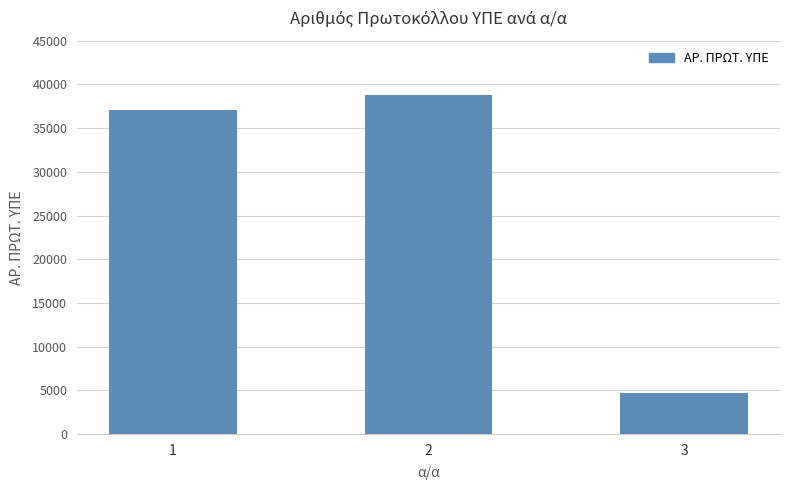

The chart shows a value of 2106 at 3. True or false?

False